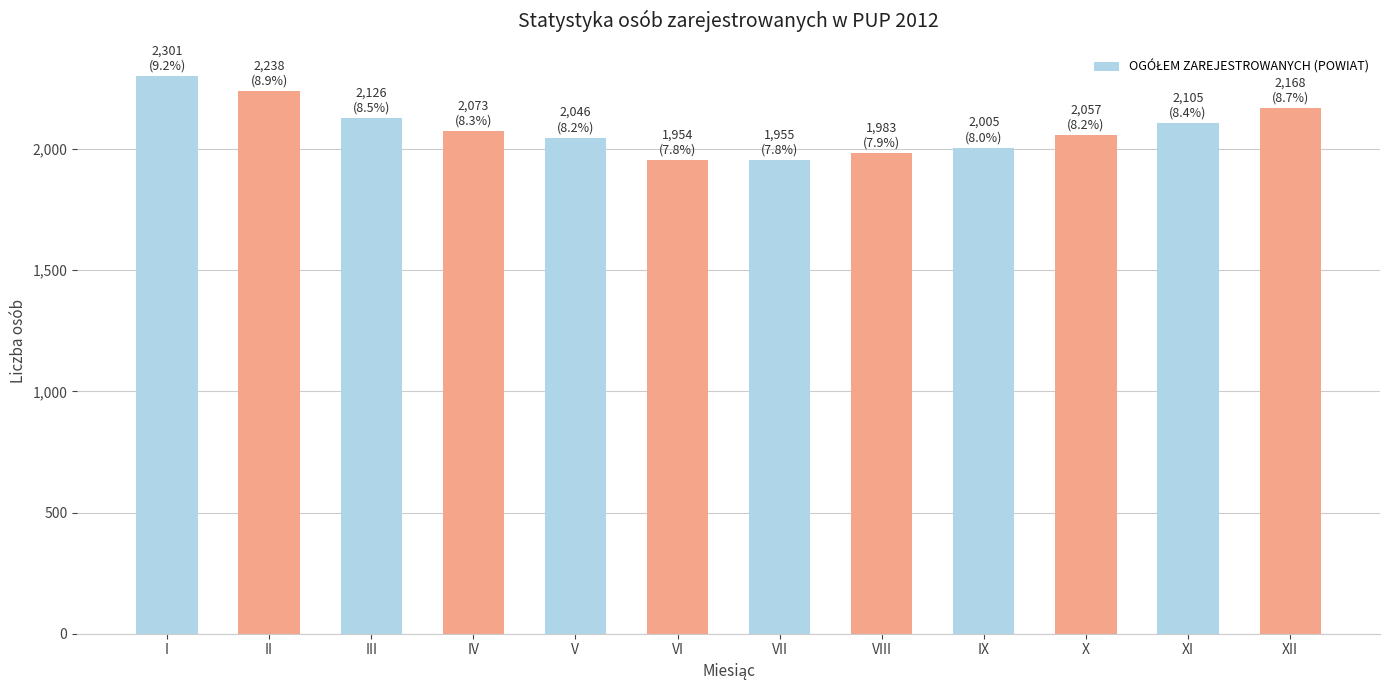

Approximately how many times larger is the value at I compared to VI?

1.2